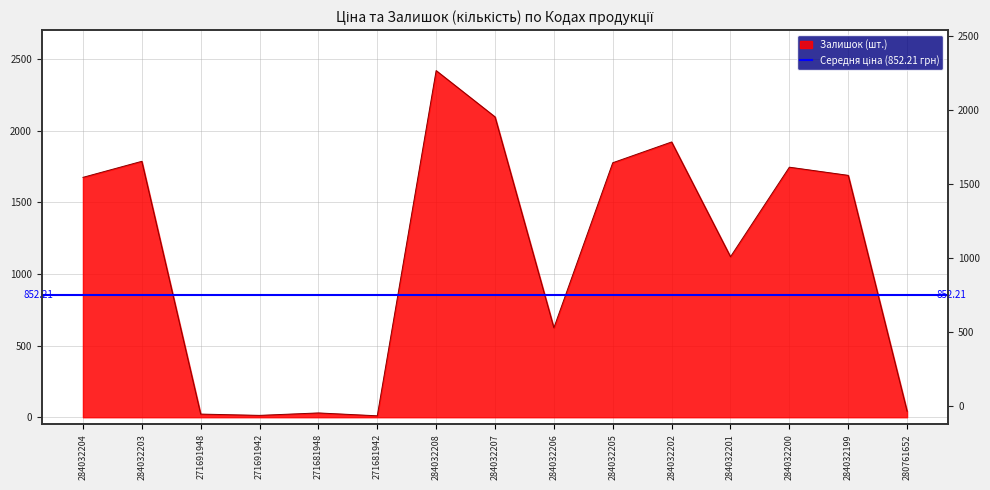

What is the average value?

1131